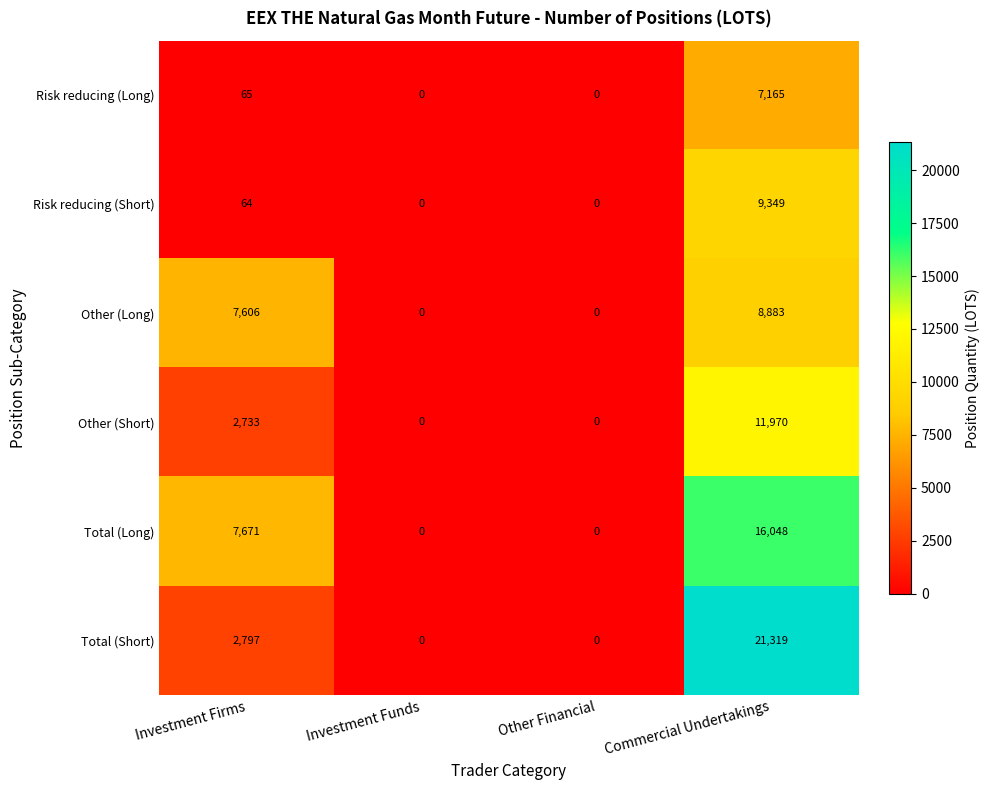

At Commercial Undertakings, list the series in order from smallest to largest.

Risk reducing (Long), Other (Long), Risk reducing (Short), Other (Short), Total (Long), Total (Short)